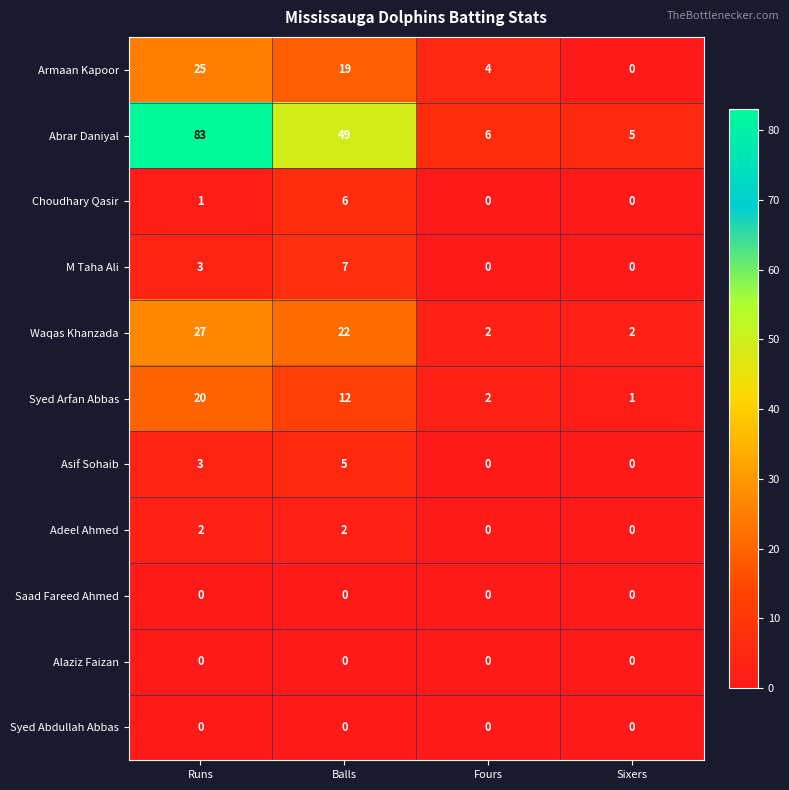

What is the total value across all series at Runs?

164